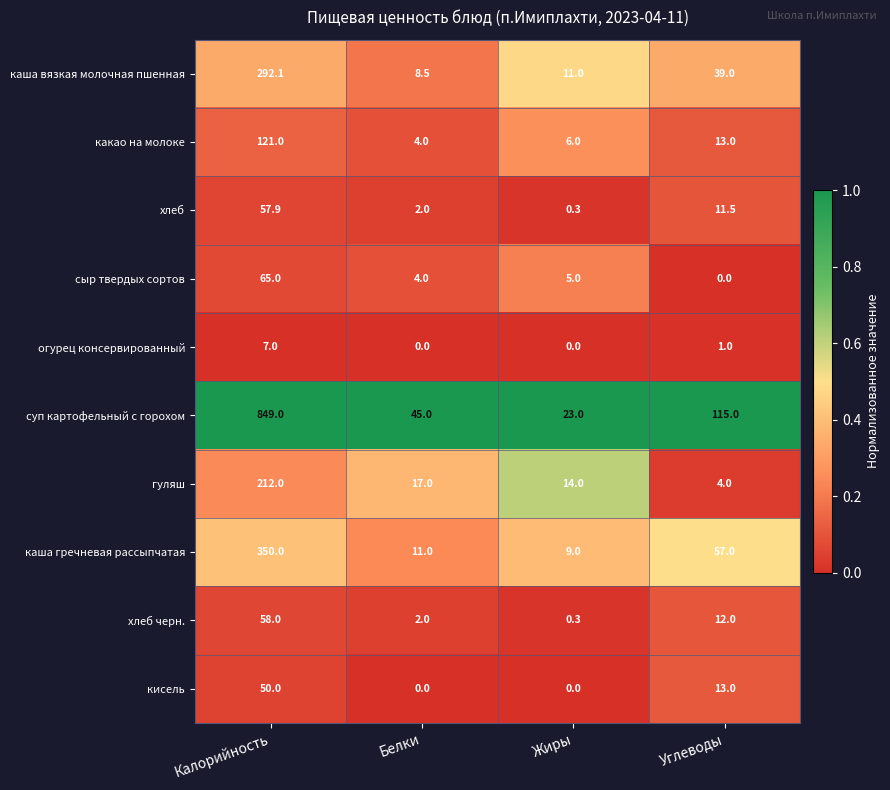

The value of суп картофельный с горохом at Белки is 63.5. True or false?

False